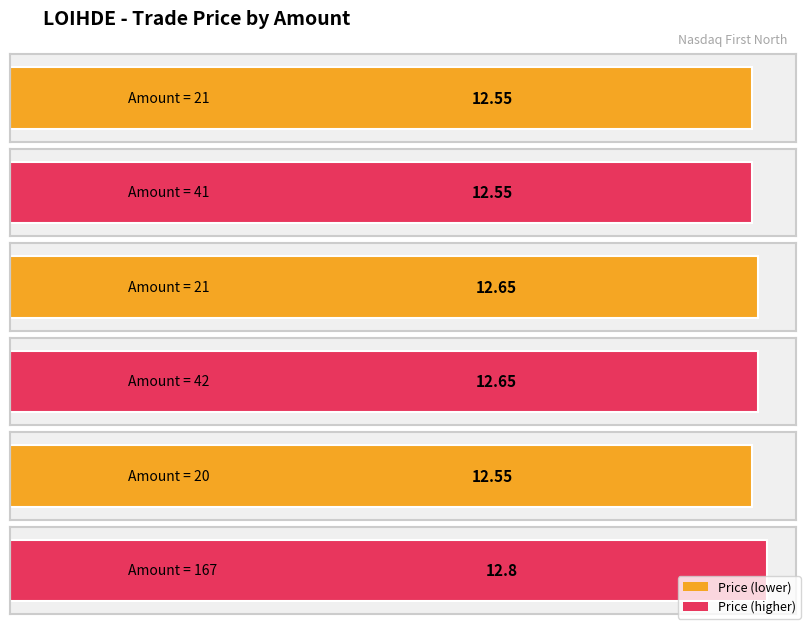

Read the value at 42.

12.7